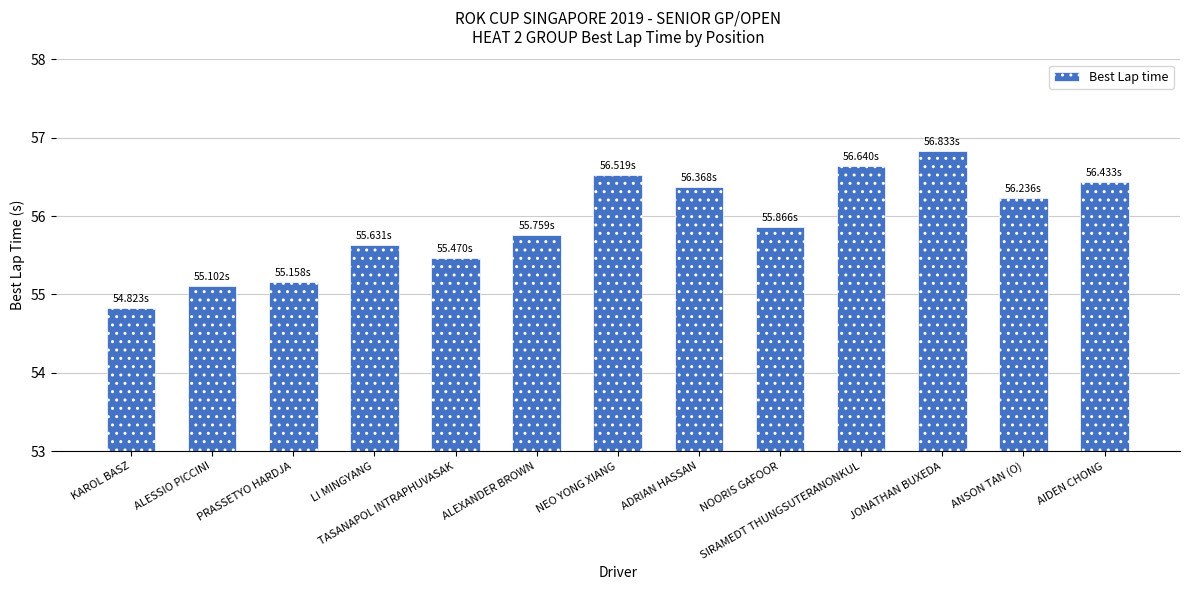

What is the change in value from LI MINGYANG to TASANAPOL INTRAPHUVASAK?

-0.2